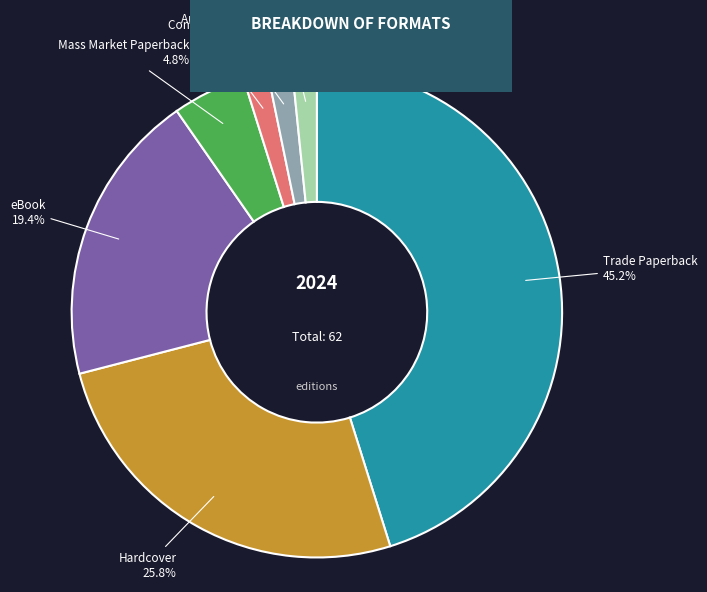

Approximately how many times larger is the value at Audio Download compared to Mass Market Paperback?

0.3